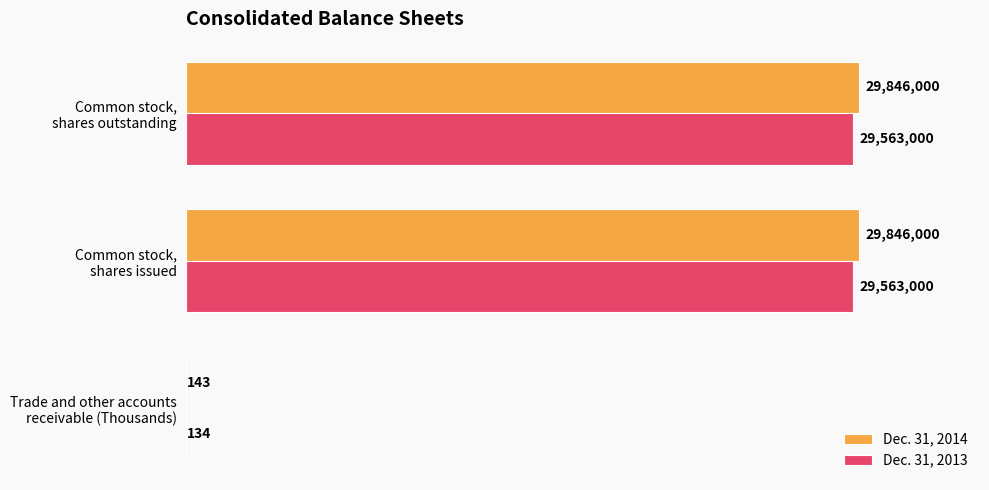

What are all the series names shown in the legend?

Dec. 31, 2014, Dec. 31, 2013